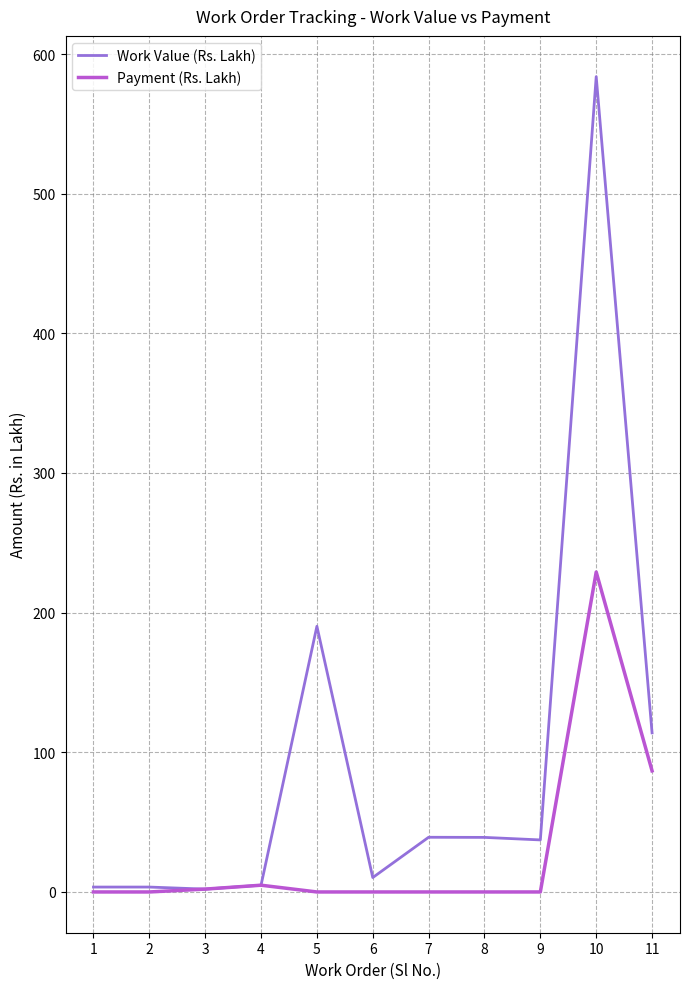

True or false: Payment (Rs. Lakh) has a value of 140.4 at 9.

False